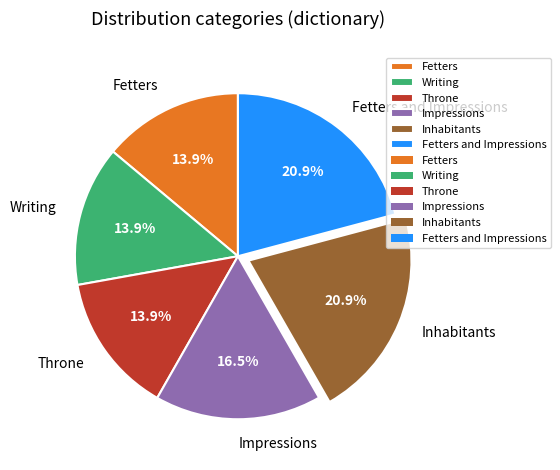

The Inhabitants slice represents 21% of the pie. True or false?

True